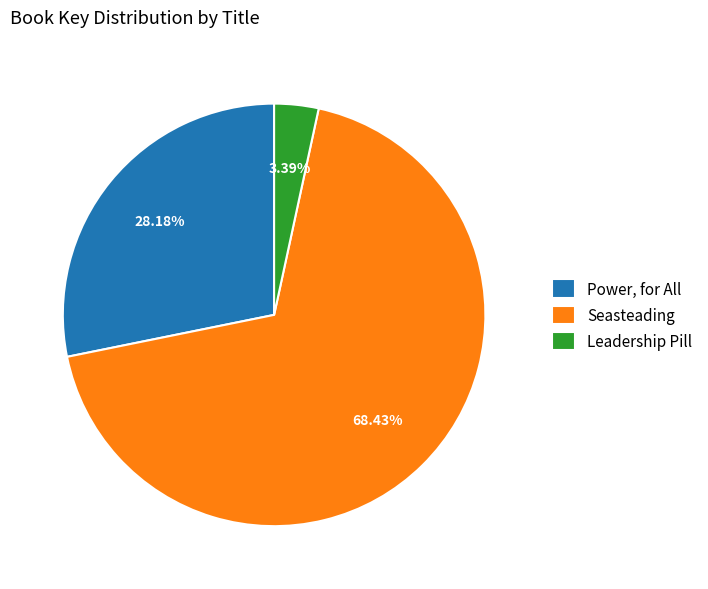

Which category has the smallest portion of the pie?

Leadership Pill